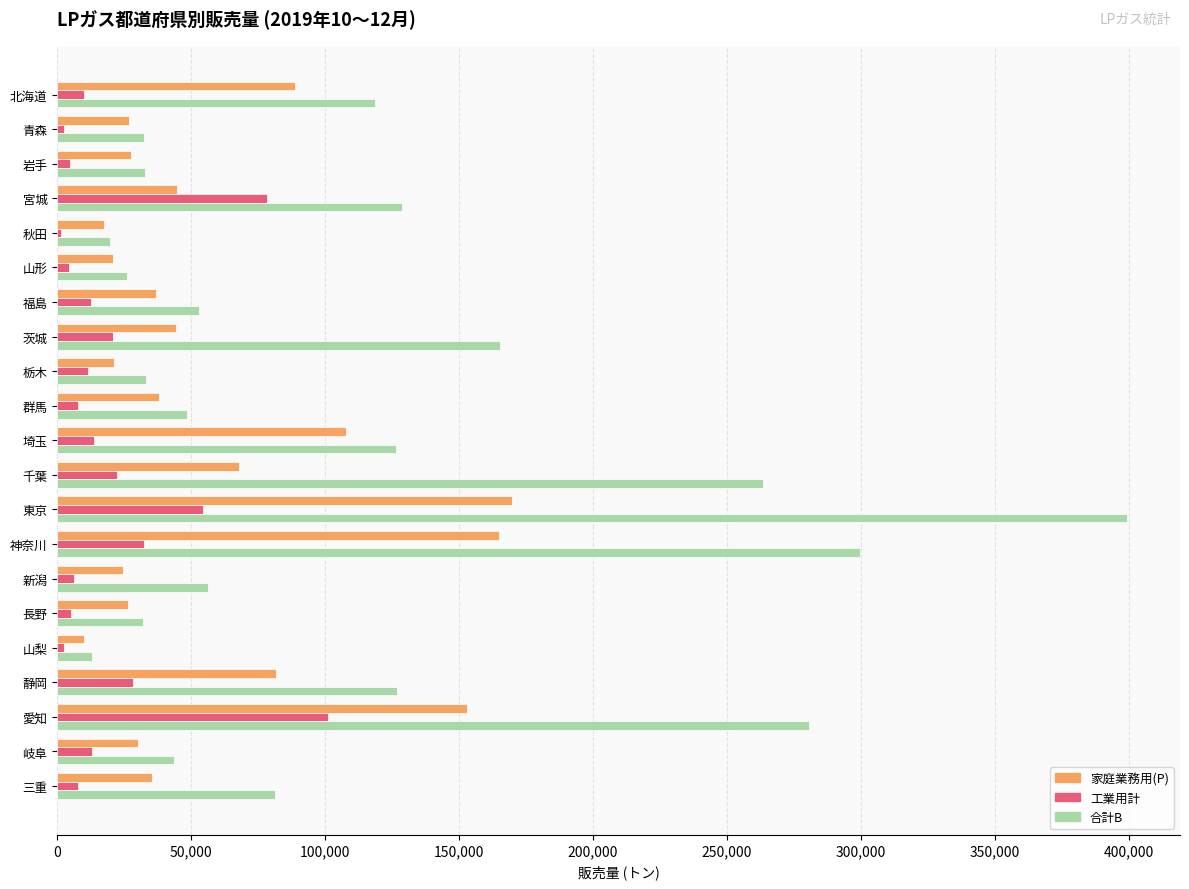

The 家庭業務用(P) series shows 27365 at 岩手. True or false?

True